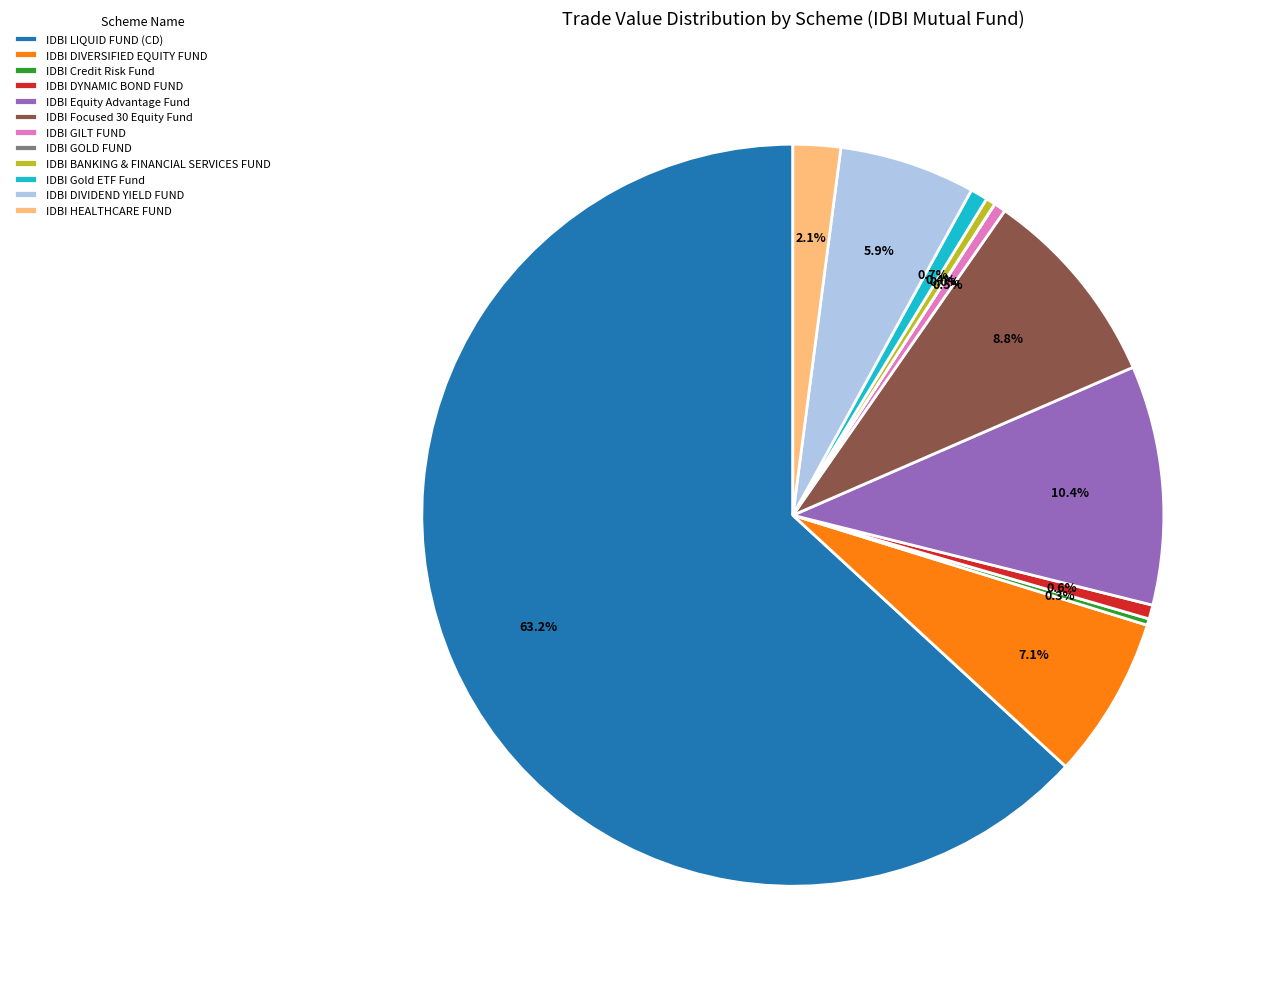

What is the largest slice in the pie chart?

IDBI LIQUID FUND (CD)